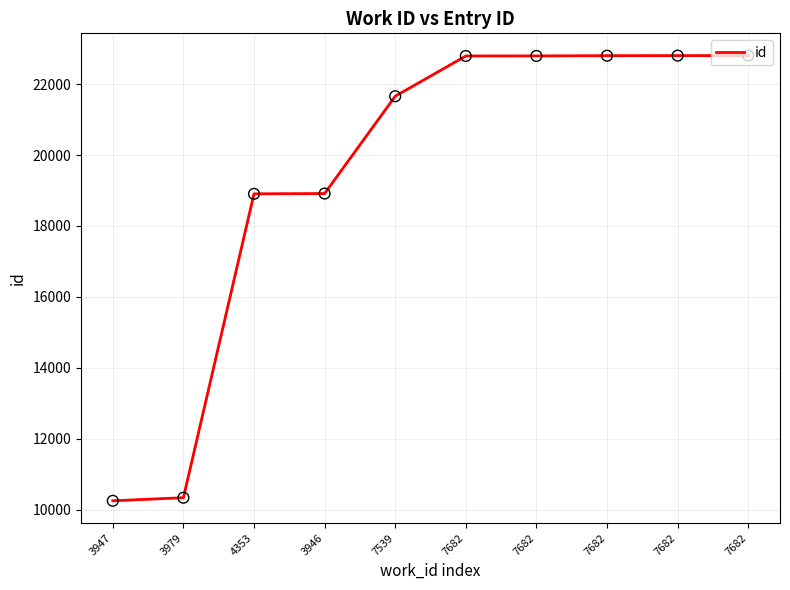

Which has a higher value, 3946 or 7682?

7682